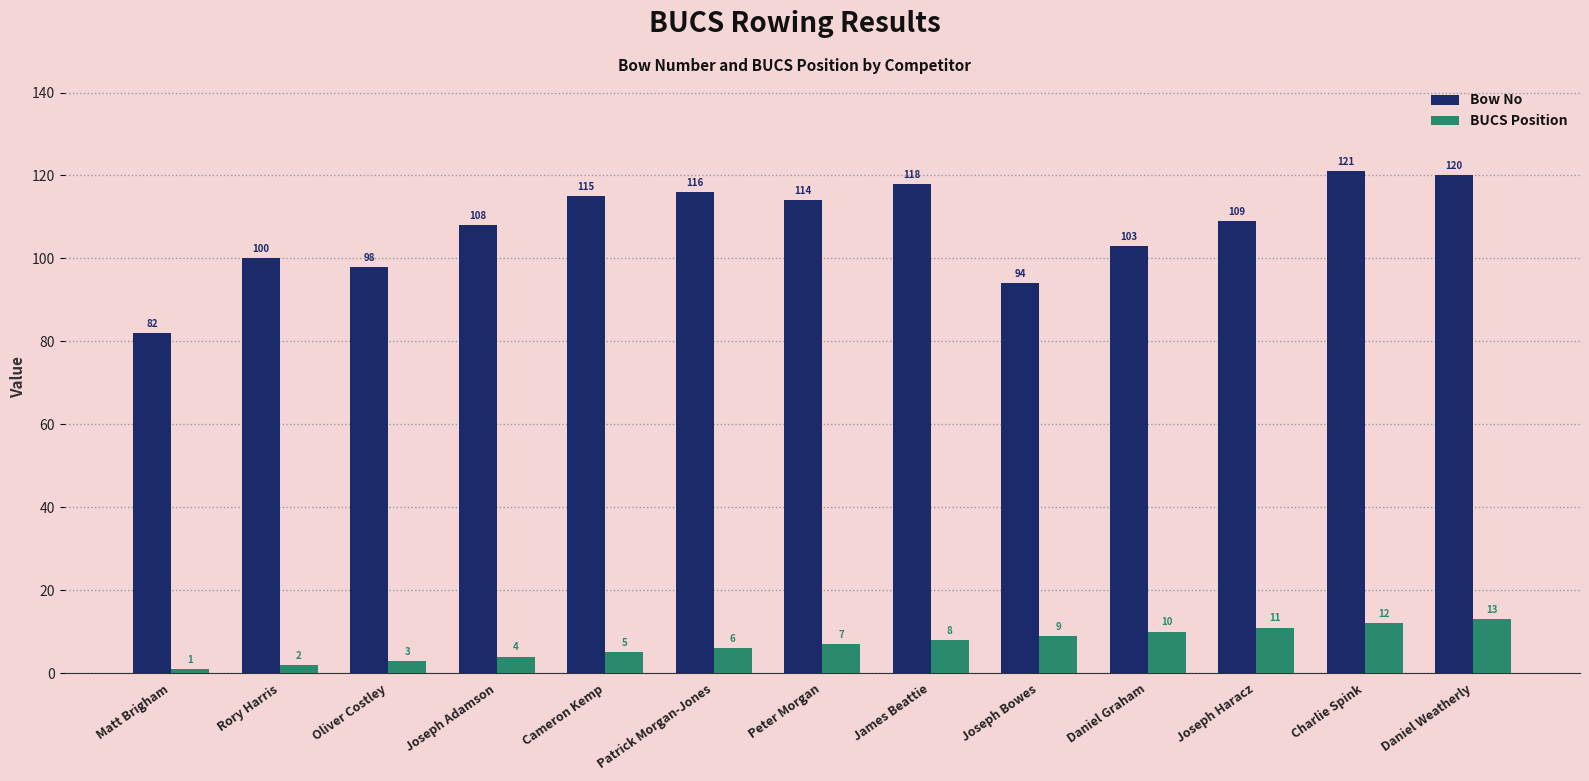

At how many categories does at least one series exceed 39?

13